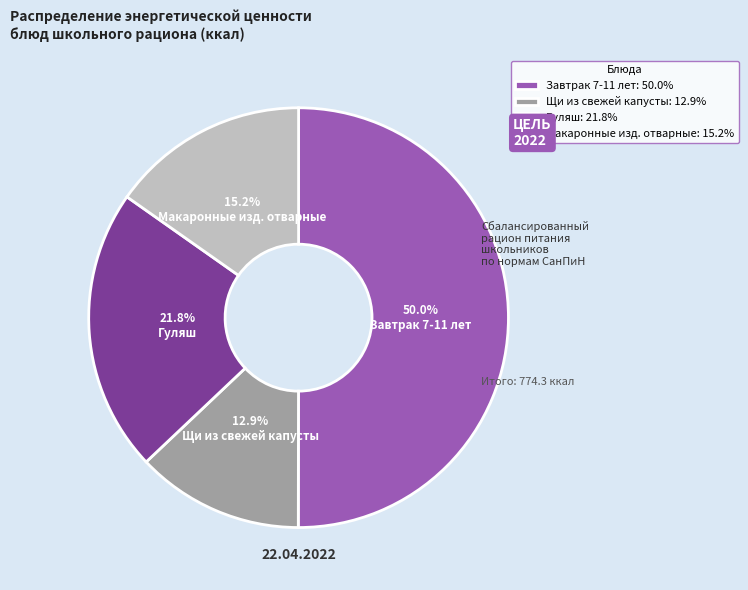

What percentage is NOT represented by Гуляш?

78.2%